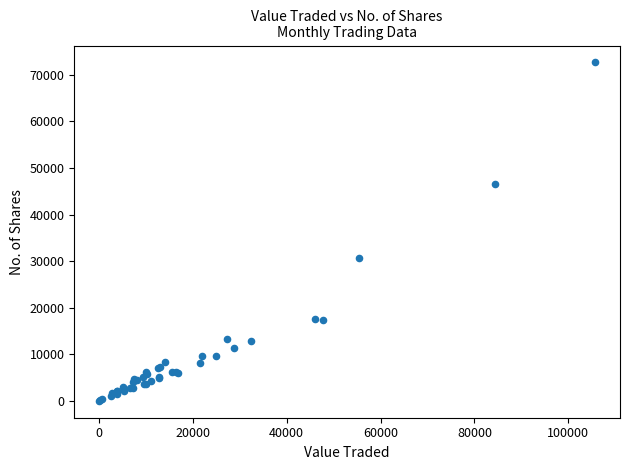

What Y value in the scatter plot is closest to 36323?

30651